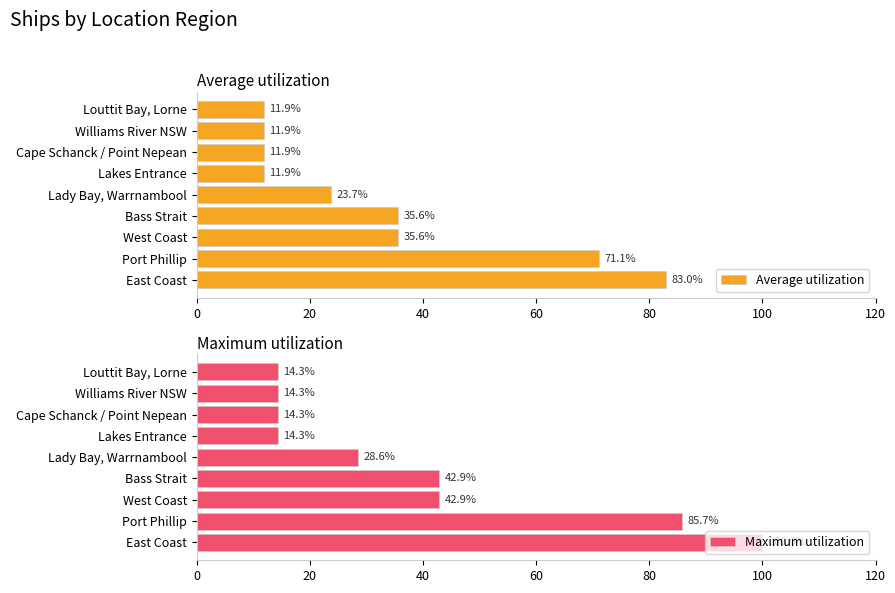

At how many categories does at least one series exceed 66?

2